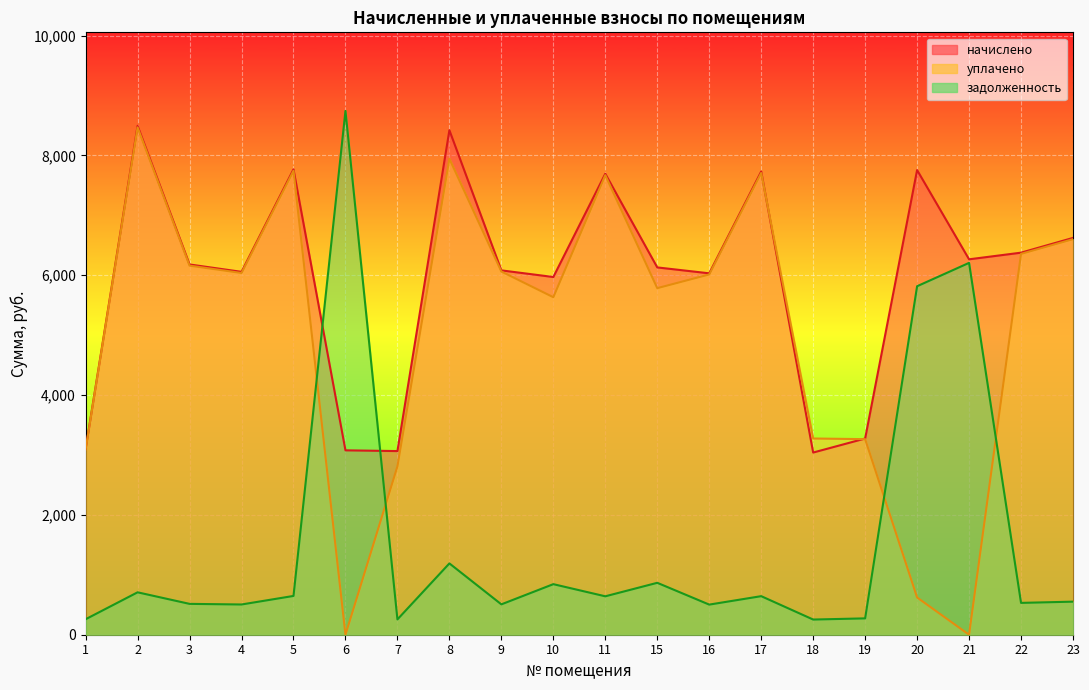

List the labels in order of задолженность value, smallest first.

18, 7, 1, 19, 16, 4, 9, 3, 22, 23, 11, 17, 5, 2, 10, 15, 8, 20, 21, 6